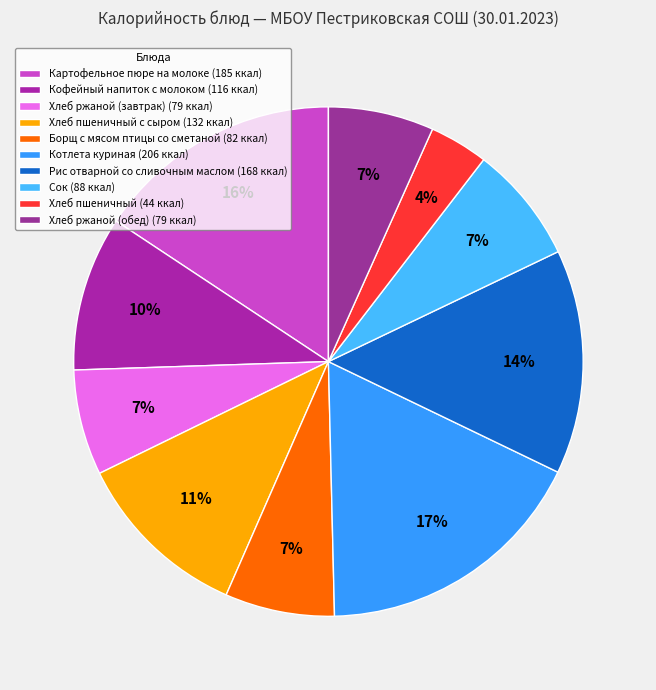

How many segments does this pie chart have?

10